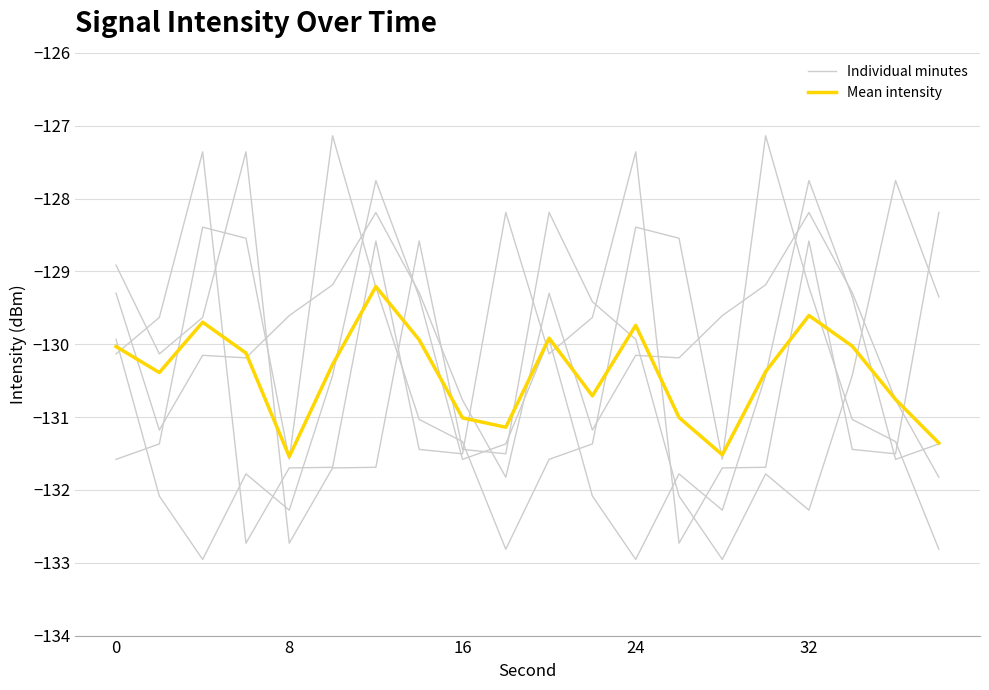

Is this an area chart (filled region under the line)?

No